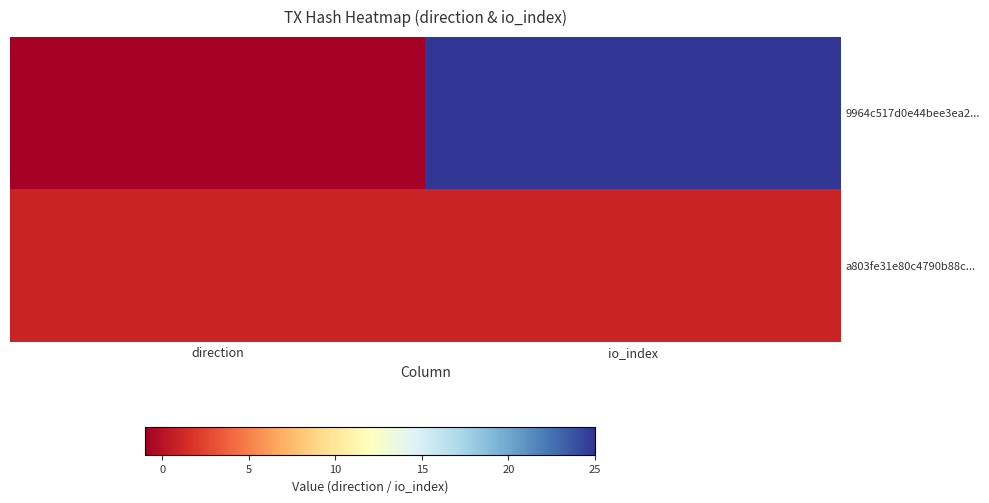

Rank the series by their maximum value, from lowest to highest.

a803fe31e80c4790b88c..., 9964c517d0e44bee3ea2...